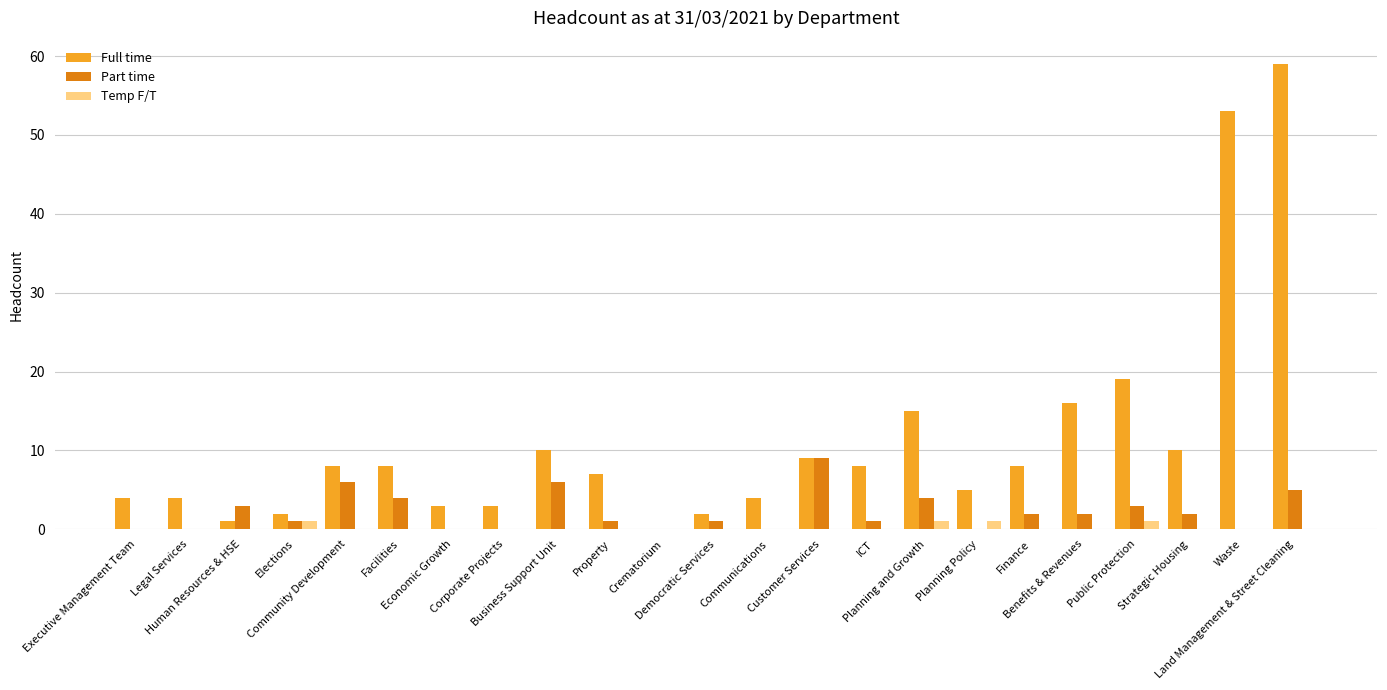

Which series has the largest total across all categories?

Full time